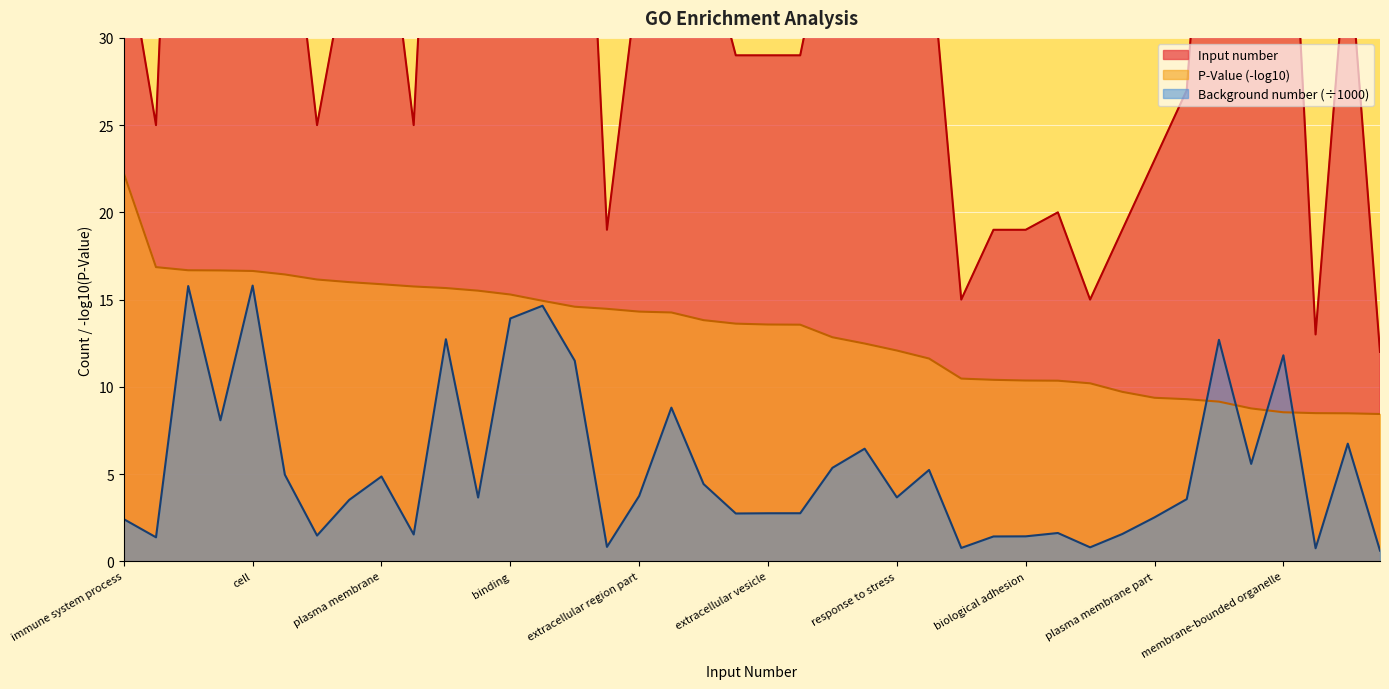

List the series in order of their overall mean, highest first.

Input number, P-Value (log10), Background number